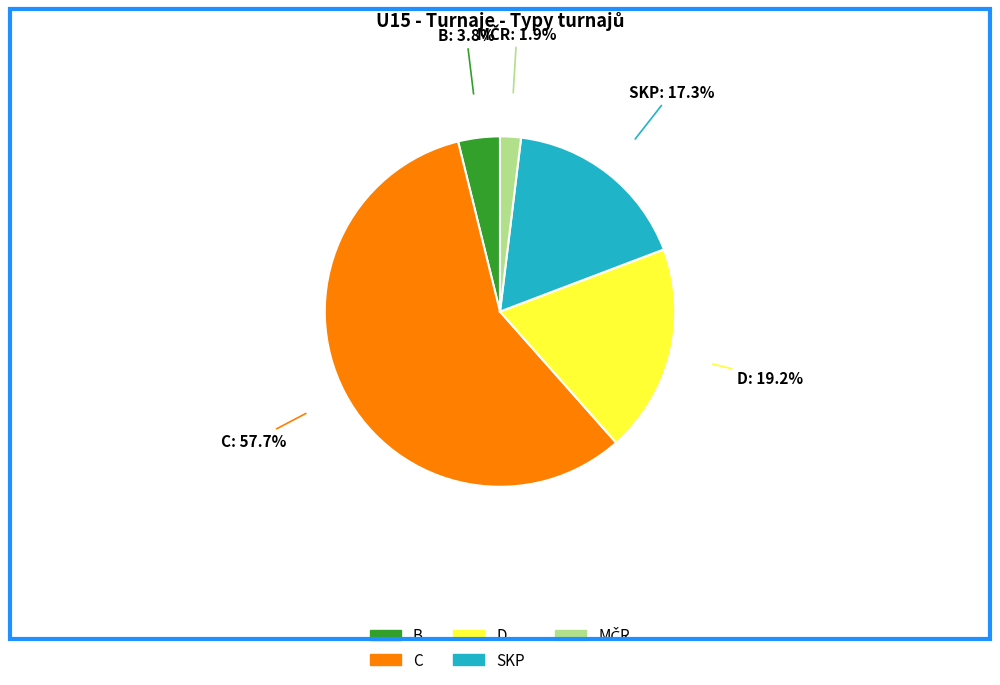

Does B account for over 50% of the chart?

No